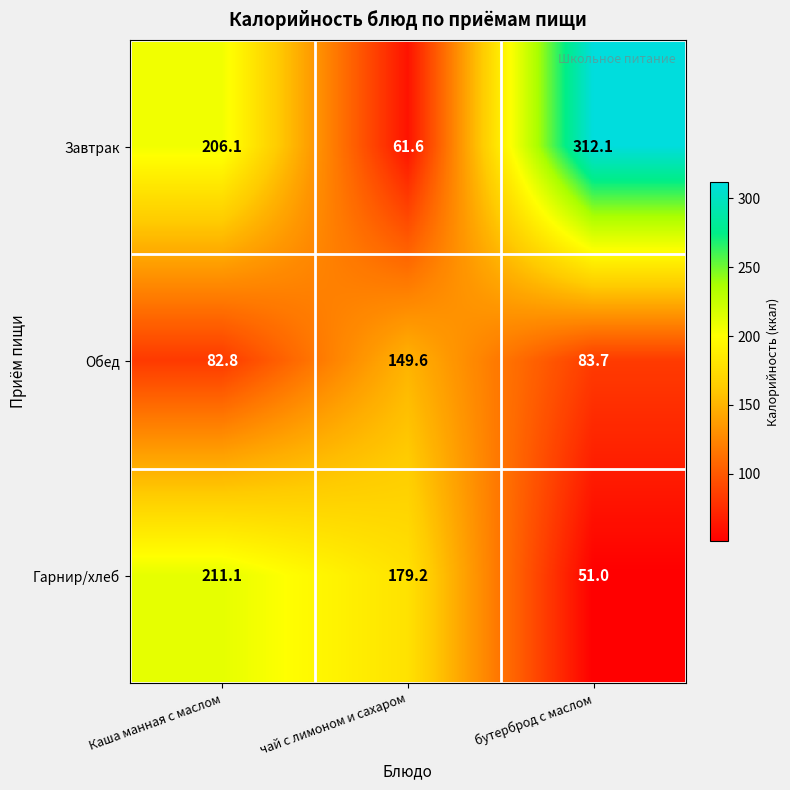

What is the minimum value shown in the chart?

51.0